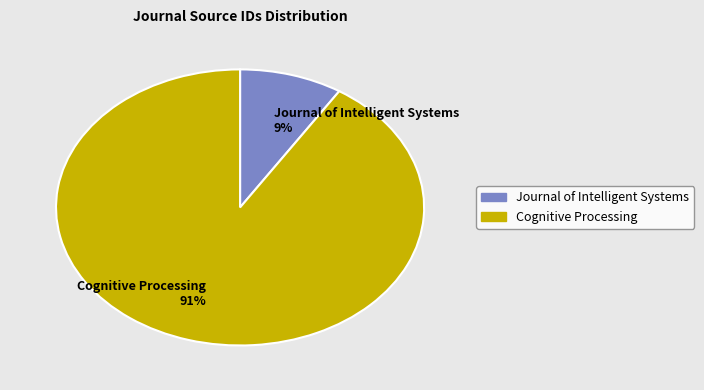

To the nearest percent, what is the difference between the Cognitive Processing and Journal of Intelligent Systems slice percentages?

82%